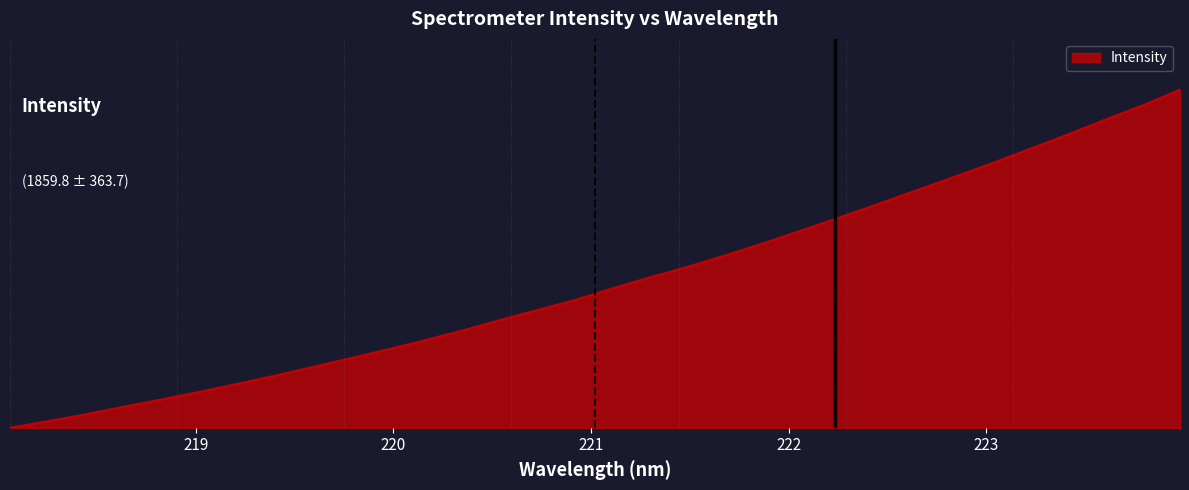

What is the value of the 24th point from the left?

0.7